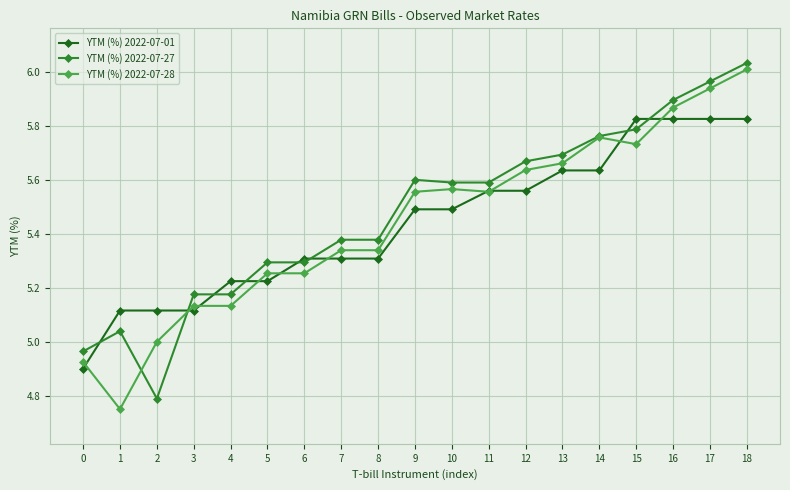

At which category does the chart reach its peak across all series?

18